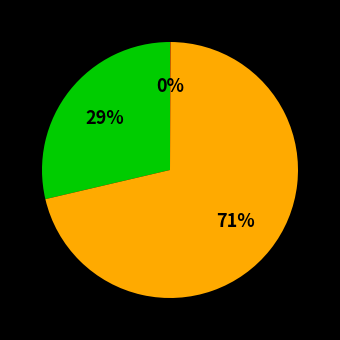

To the nearest percent, what is the average slice percentage?

33%